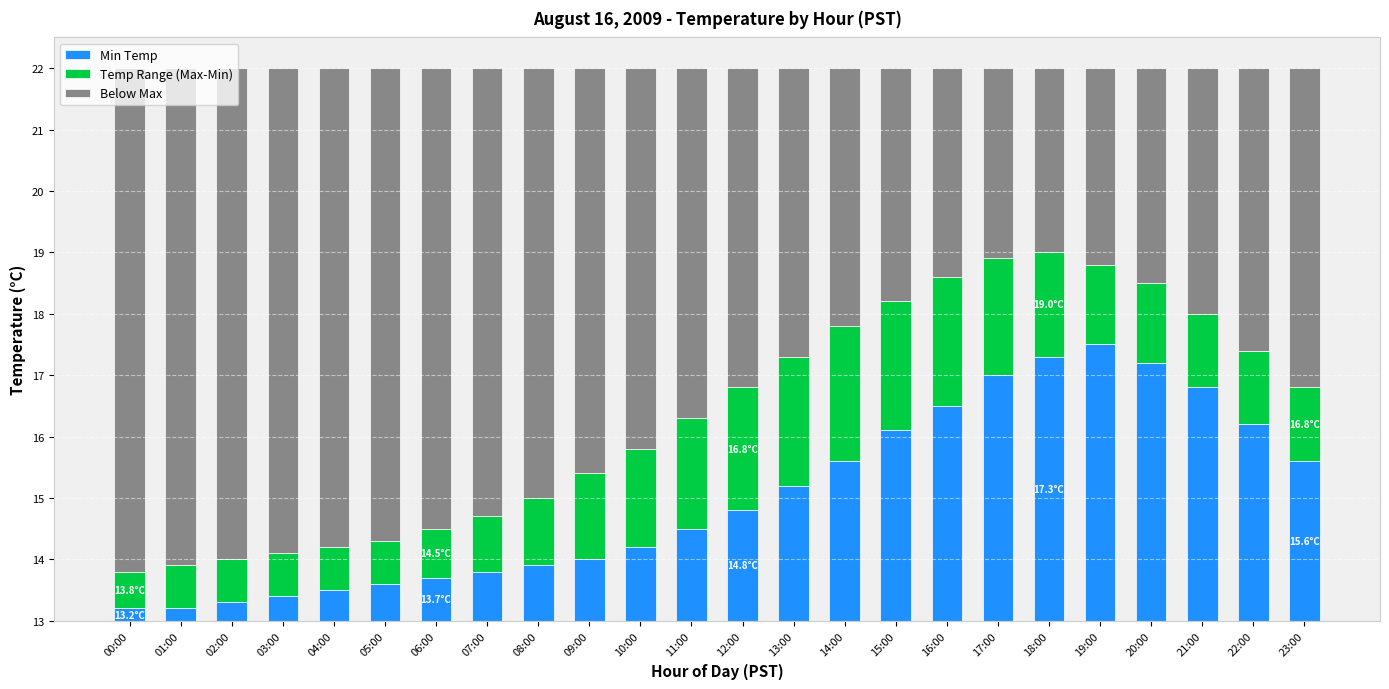

List the series in order of their overall mean, lowest first.

Temp Range (Max-Min), Min Temp, Below Max